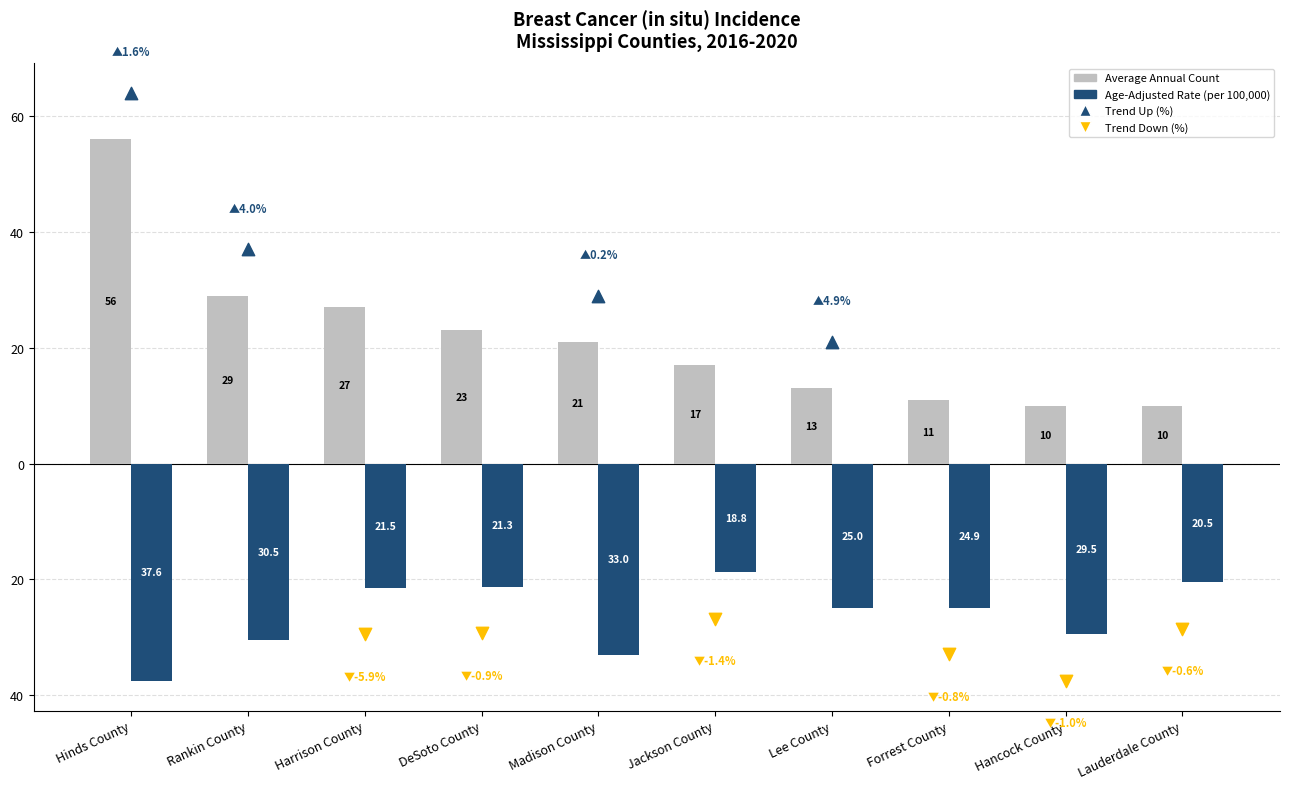

Which series contains the highest Y value?

Average Annual Count